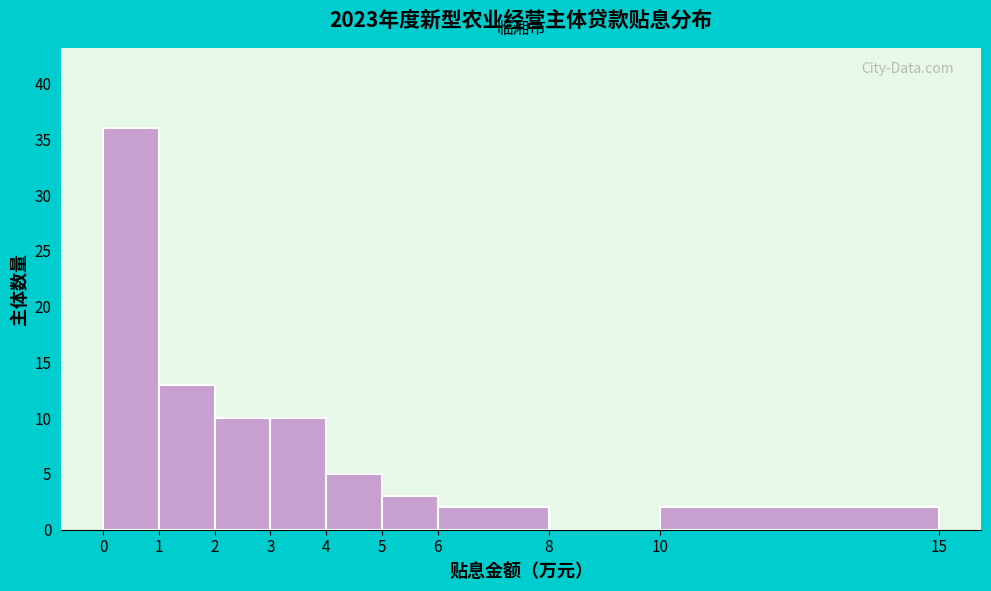

What is the height of the bar covering 3 to 4 on the x-axis? The values are not printed on the chart, so give them approximately, as read against the axis.

10